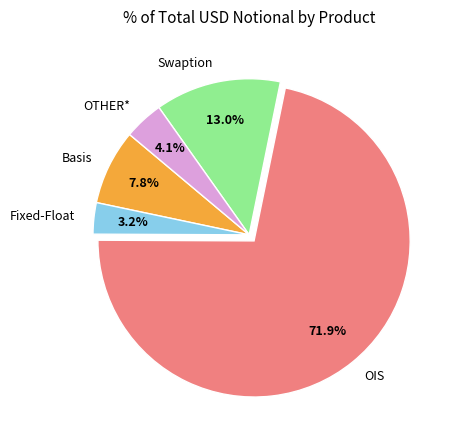

To the nearest percent, what is the combined percentage of OIS and Fixed-Float?

75%